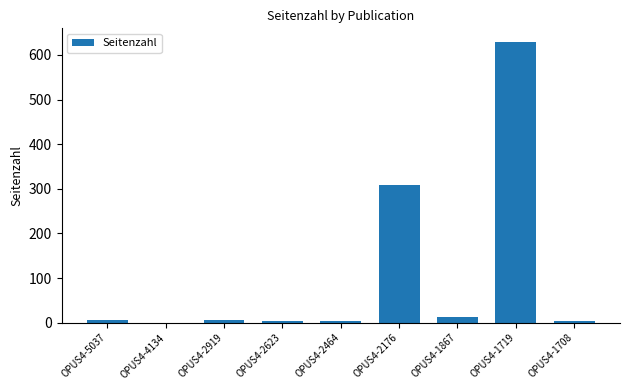

At which label is the value closest to 314?

OPUS4-2176